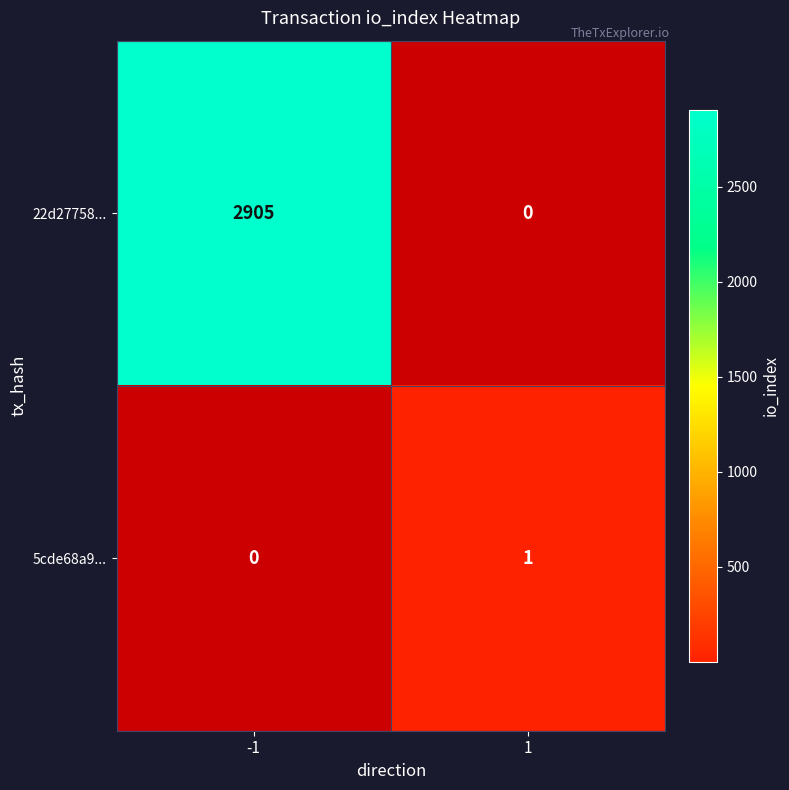

Which category has the highest value across all series?

-1